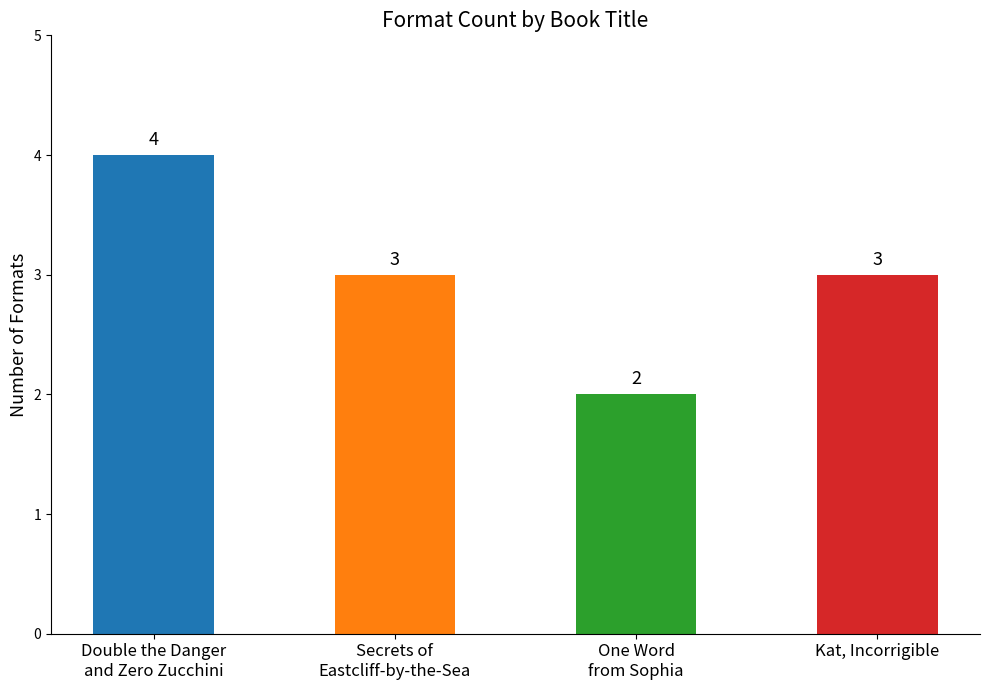

What is the maximum value shown in the chart?

4